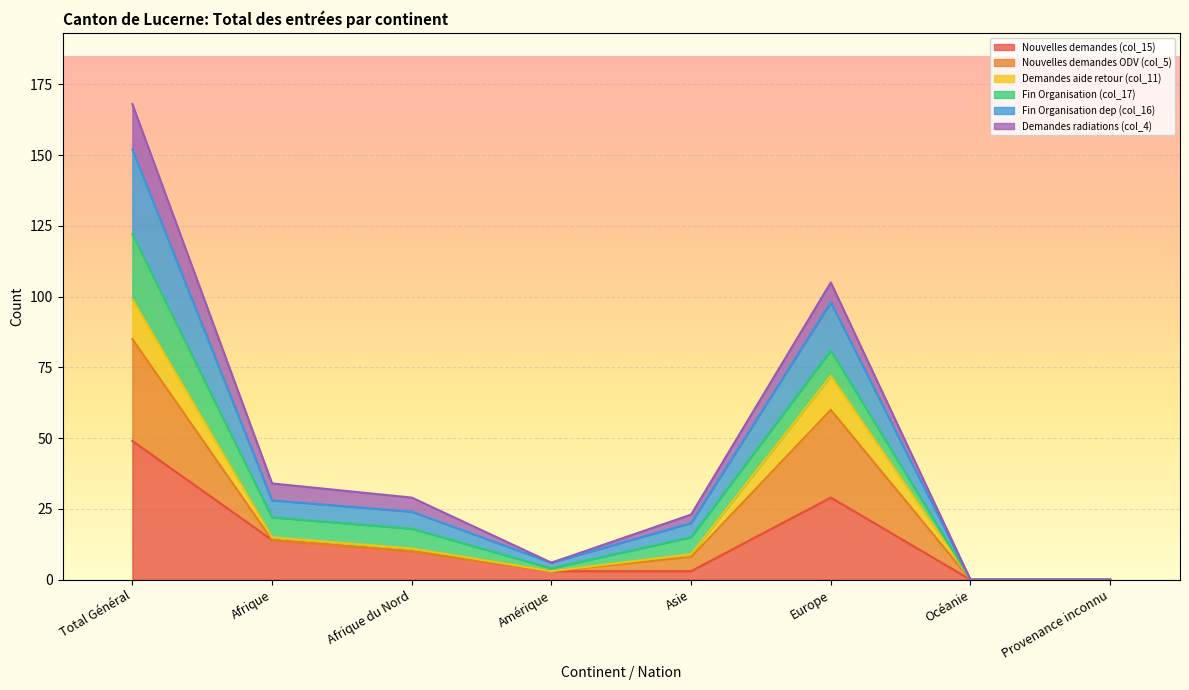

At which label does Nouvelles demandes (col_15) reach its peak?

Total Général